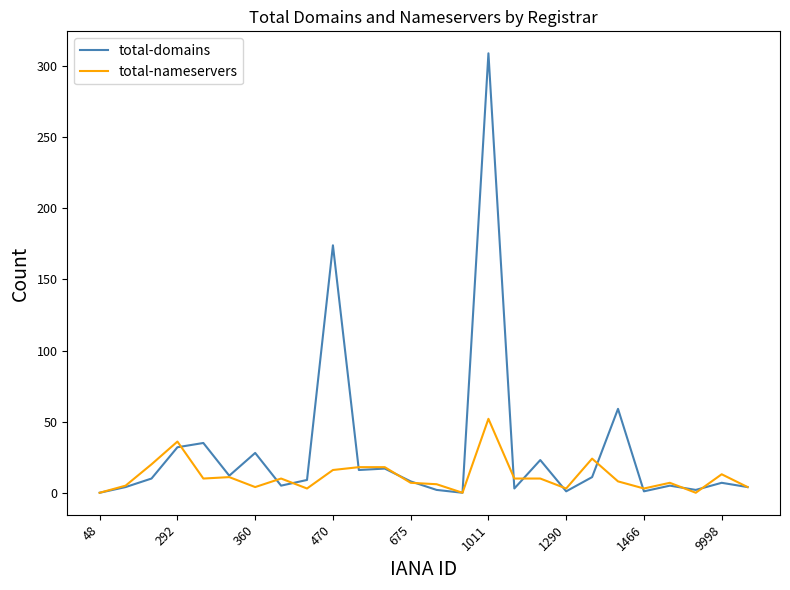

Rank the series by their maximum value, from lowest to highest.

total-nameservers, total-domains